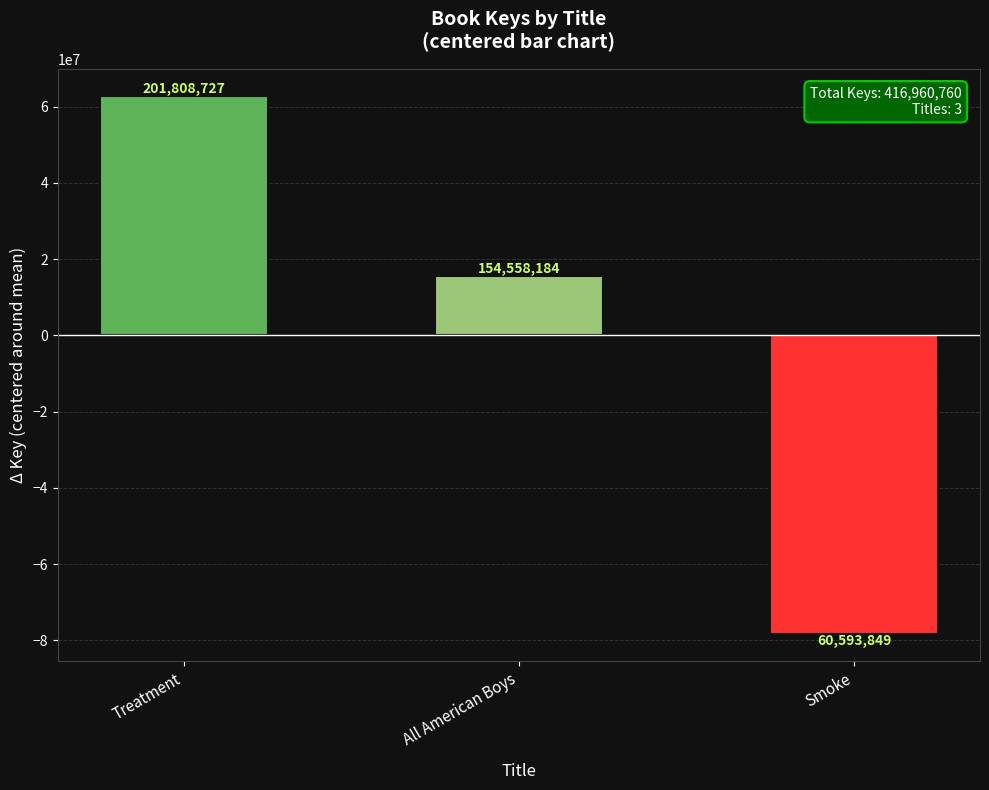

What is the change in value from Treatment to All American Boys?

-47250543